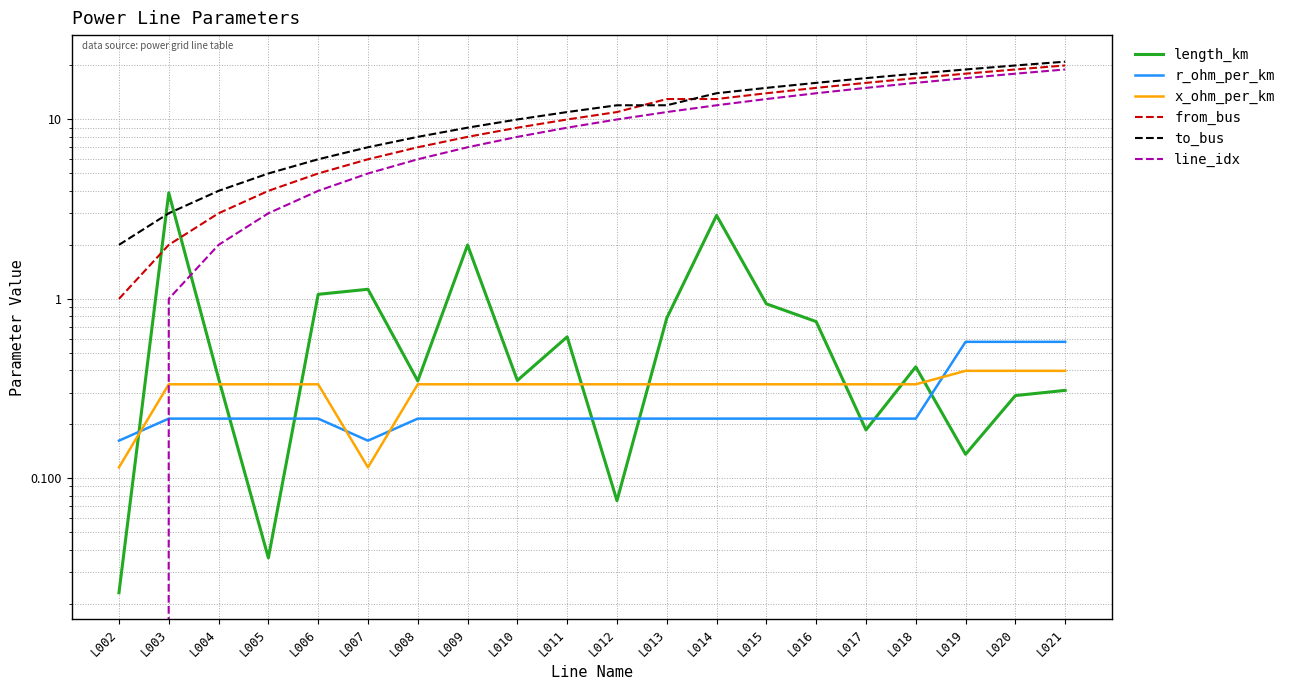

What is the value of the from_bus point at the 7th from the left?

7.0